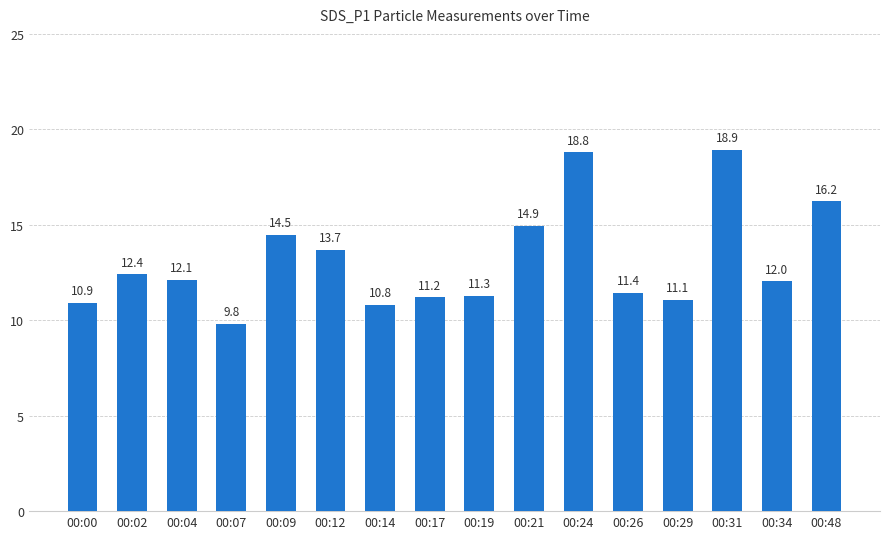

Reading left to right, extract all data points from this chart.

10.9	12.4	12.1	9.8	14.5	13.7	10.8	11.2	11.3	14.9	18.8	11.4	11.1	18.9	12.0	16.2